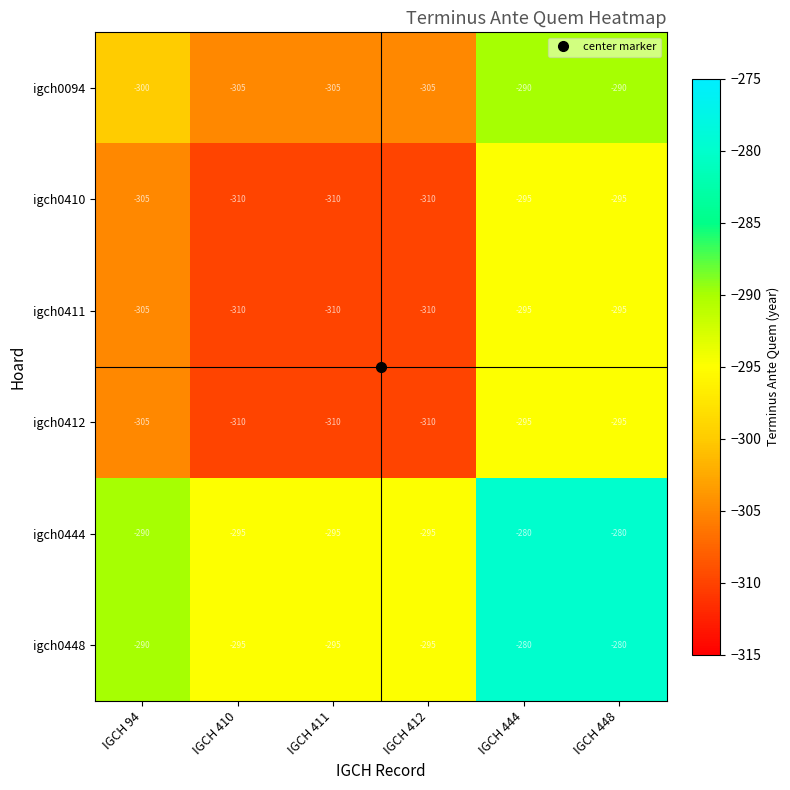

What is the total value across all series at IGCH 94?

-1795